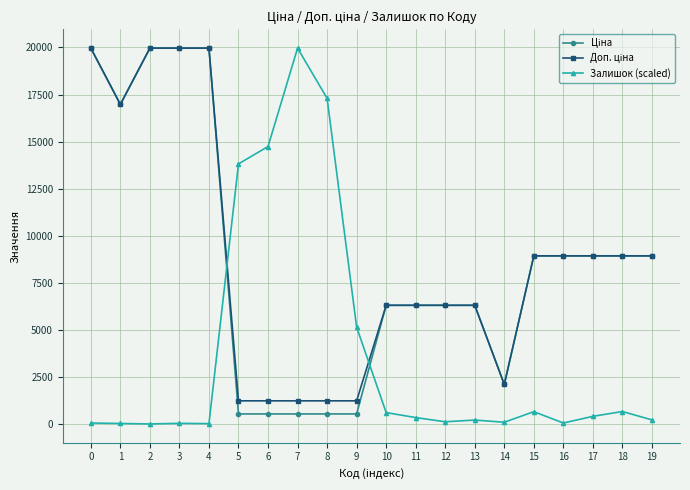

What is the greatest value displayed?

19964.2